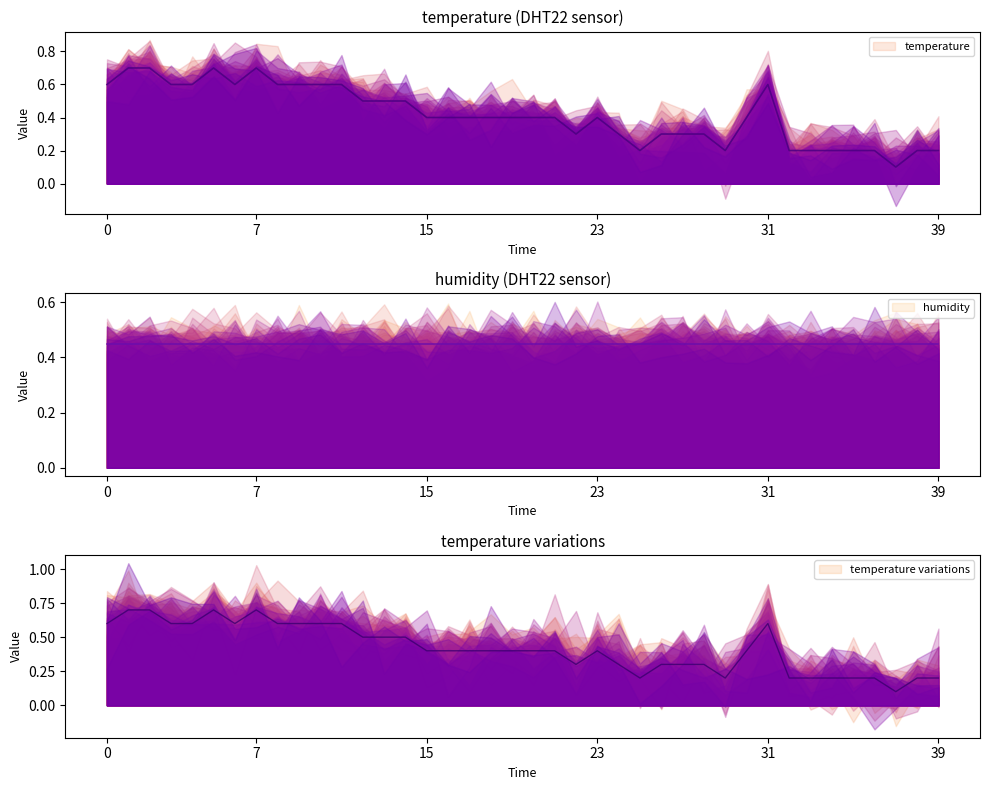

How many points are lower than both their immediate neighbors (excluding endpoints)?

5